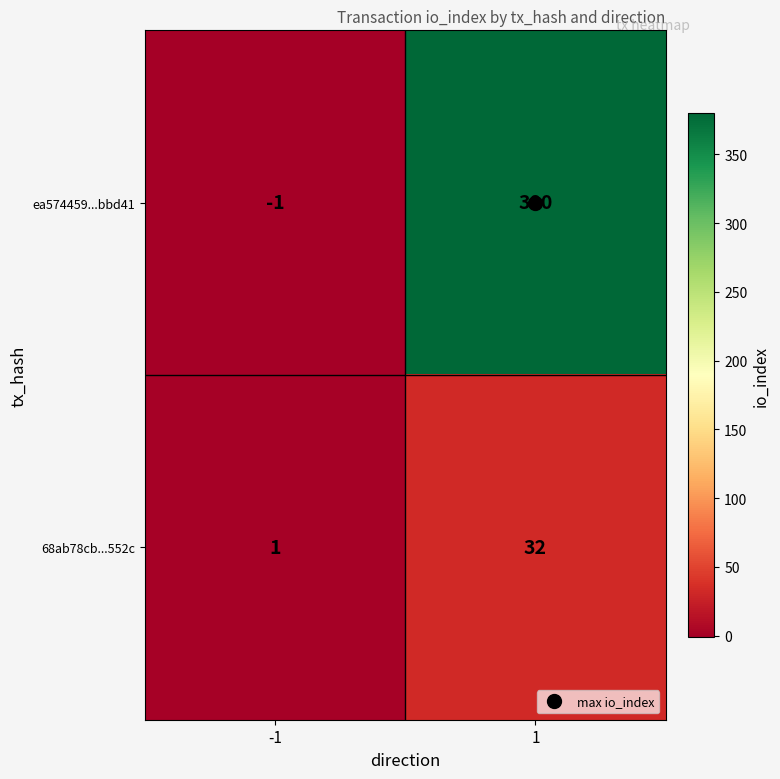

Rank the series by their maximum value, from highest to lowest.

ea574459...bbd41, 68ab78cb...552c